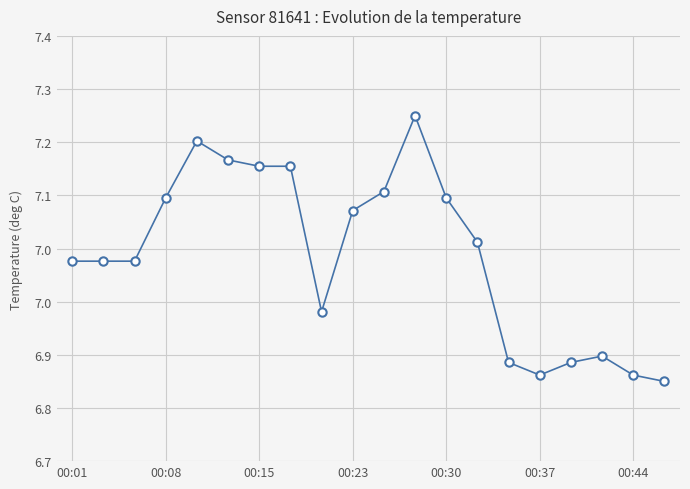

Is this an area chart (filled region under the line)?

No